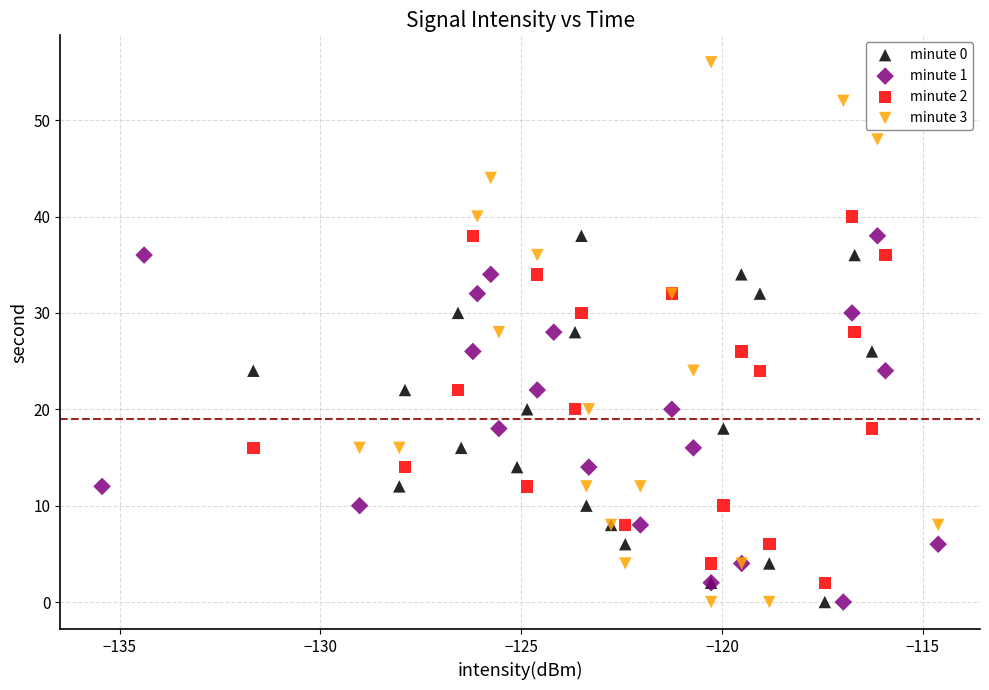

Which series reaches the maximum Y coordinate?

minute 3